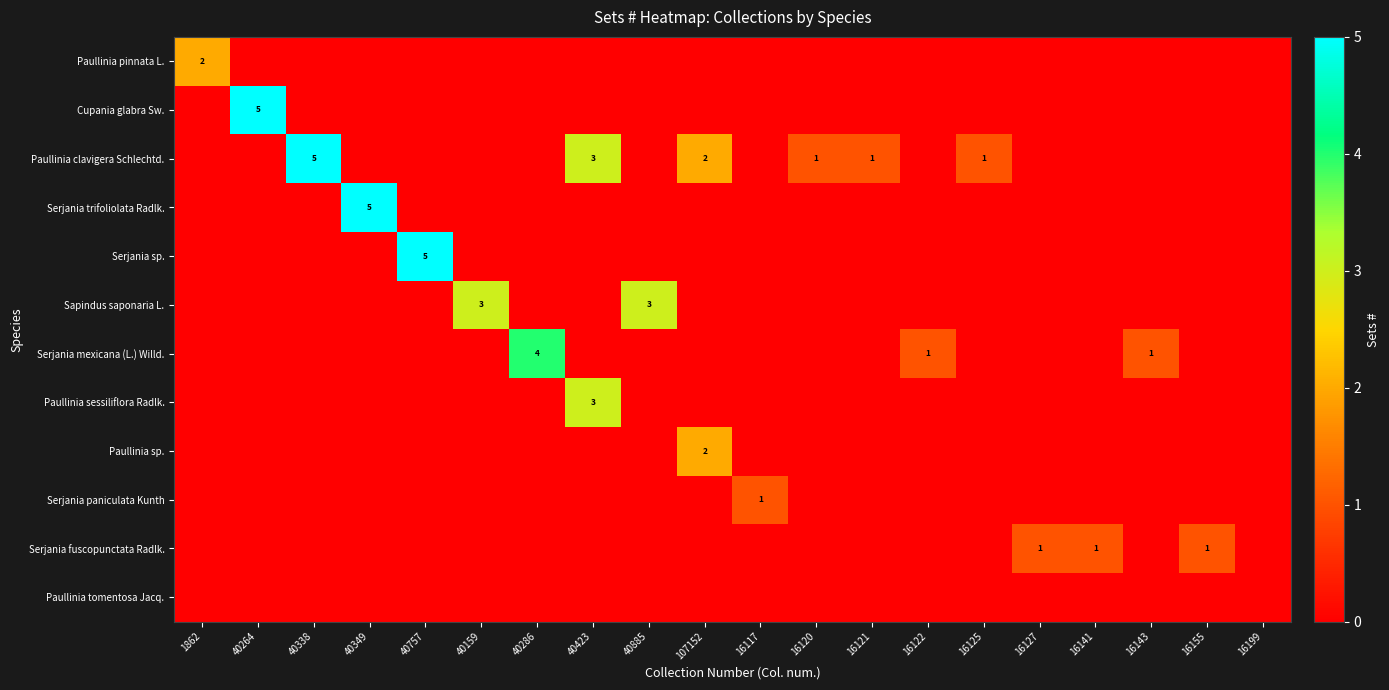

Rank the categories by Paullinia clavigera Schlechtd. value from lowest to highest.

1862, 40264, 40349, 40757, 40159, 40286, 40885, 16117, 16122, 16127, 16141, 16143, 16155, 16199, 16120, 16121, 16125, 107152, 40423, 40338